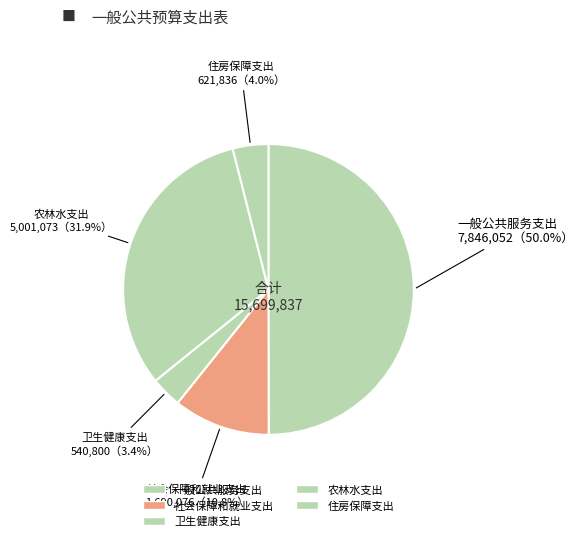

The 住房保障支出 slice represents 17% of the pie. True or false?

False